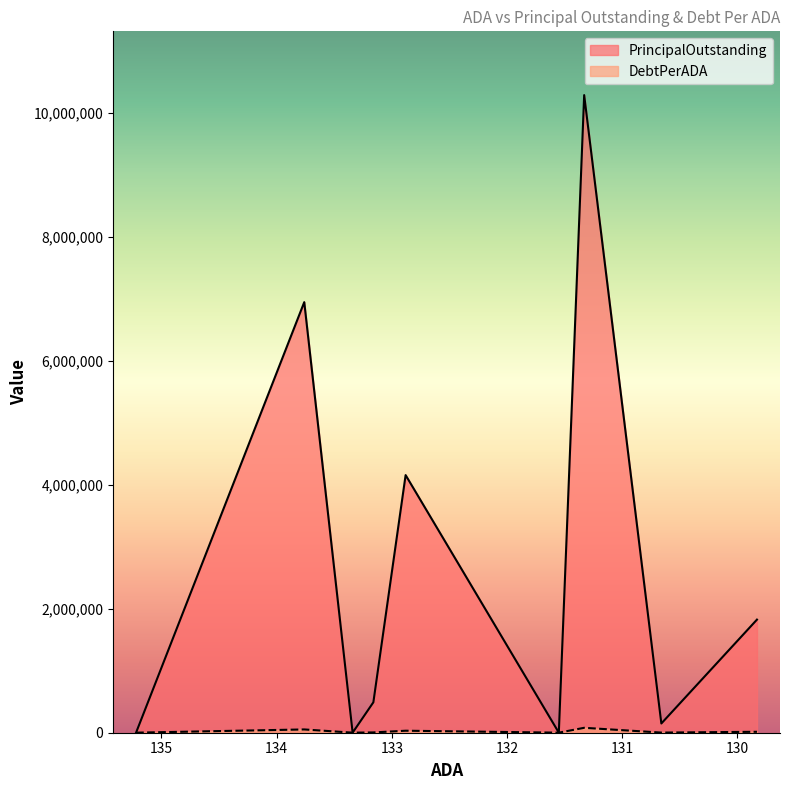

Between 135.22 and 133.16, which series saw the biggest shift?

PrincipalOutstanding